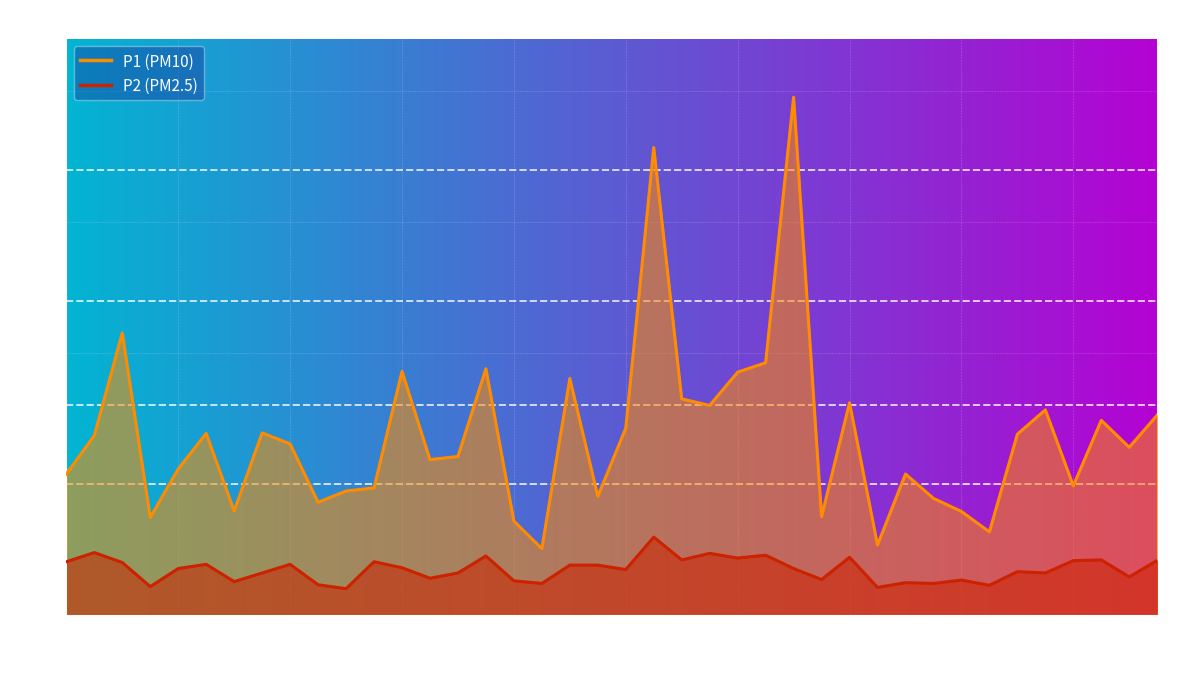

What is the spread (max minus min) of values at 00:16?

2.7